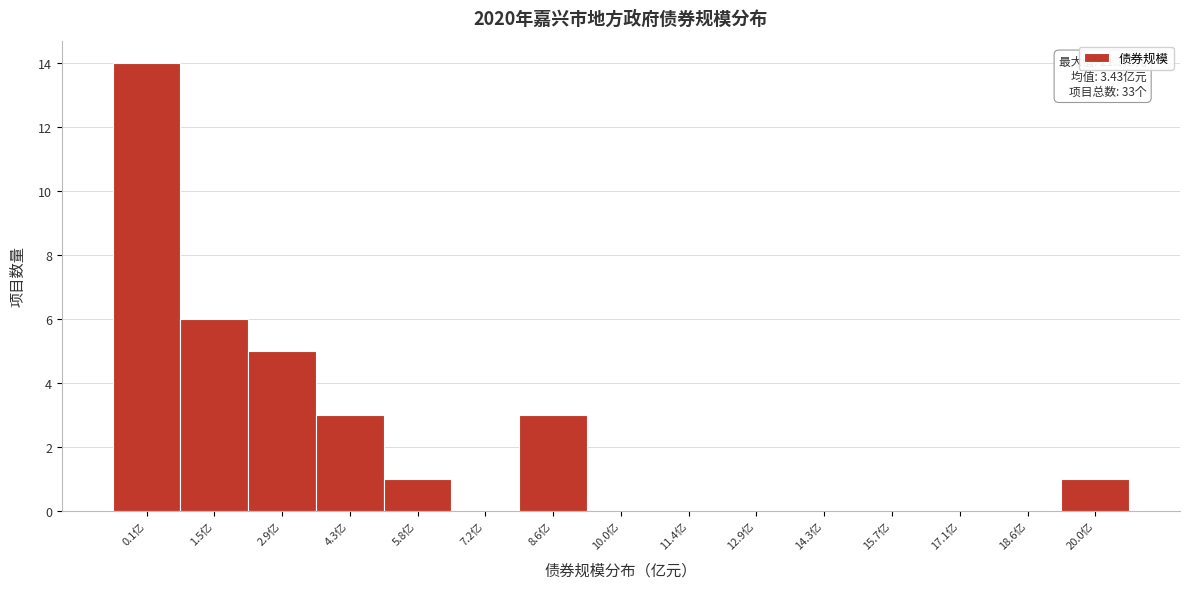

Reading left to right, extract all data points from this chart.

0.1亿=14	1.5亿=6	2.9亿=5	4.3亿=3	5.8亿=1	7.2亿=0	8.6亿=3	10.0亿=0	11.4亿=0	12.9亿=0	14.3亿=0	15.7亿=0	17.1亿=0	18.6亿=0	20.0亿=1